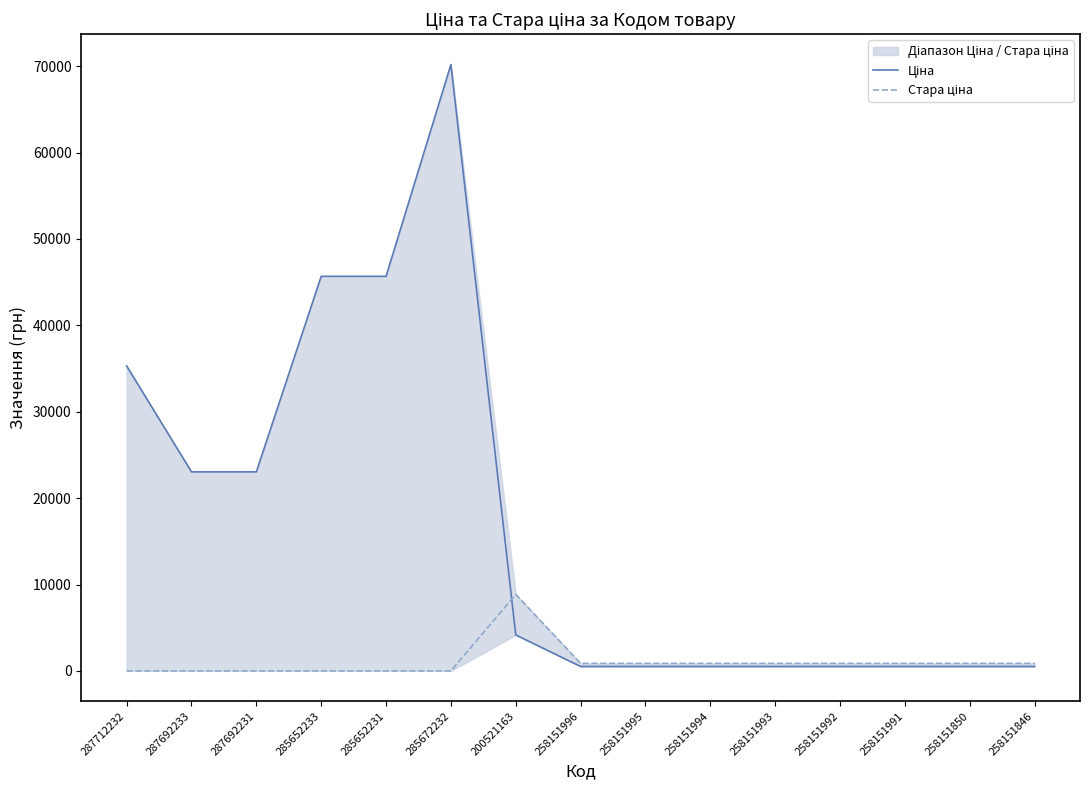

Where is Стара ціна nearest to the value 4427?

258151996